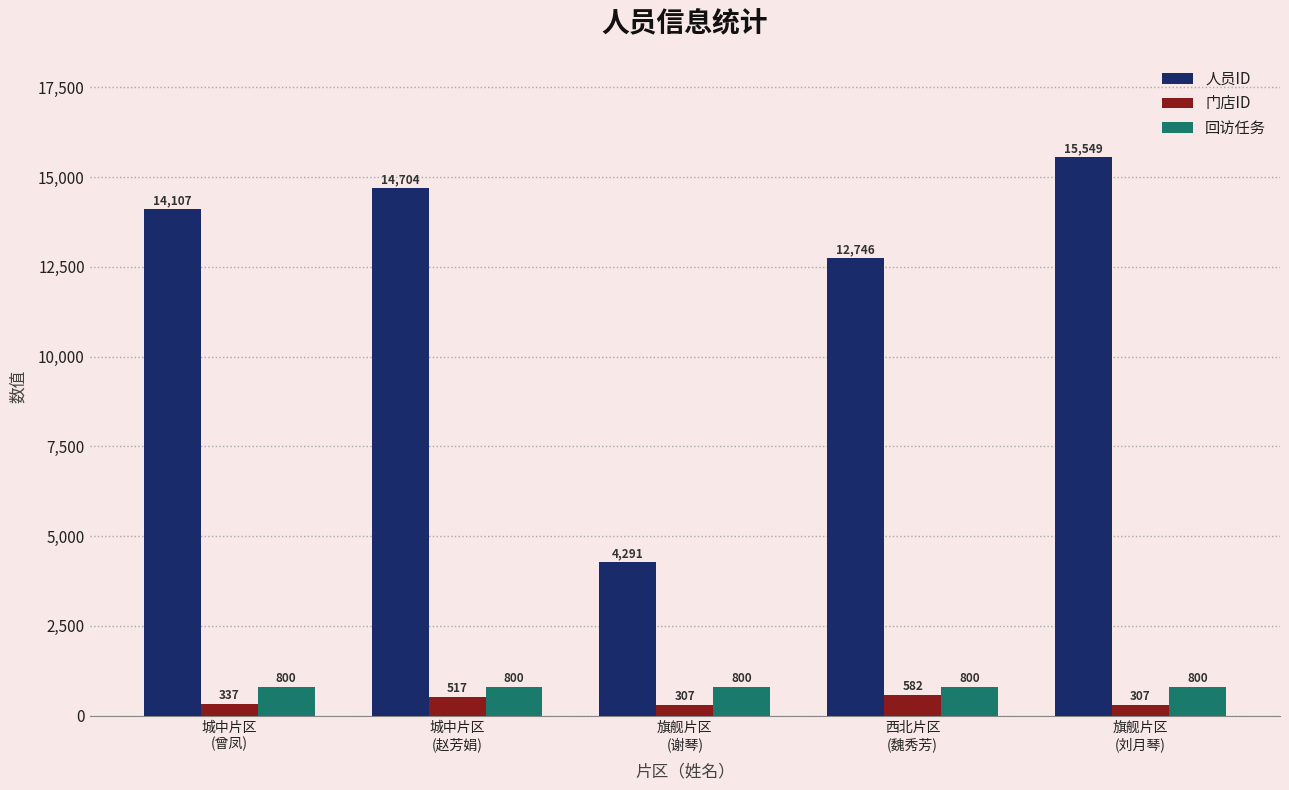

How many groups of bars are there?

5